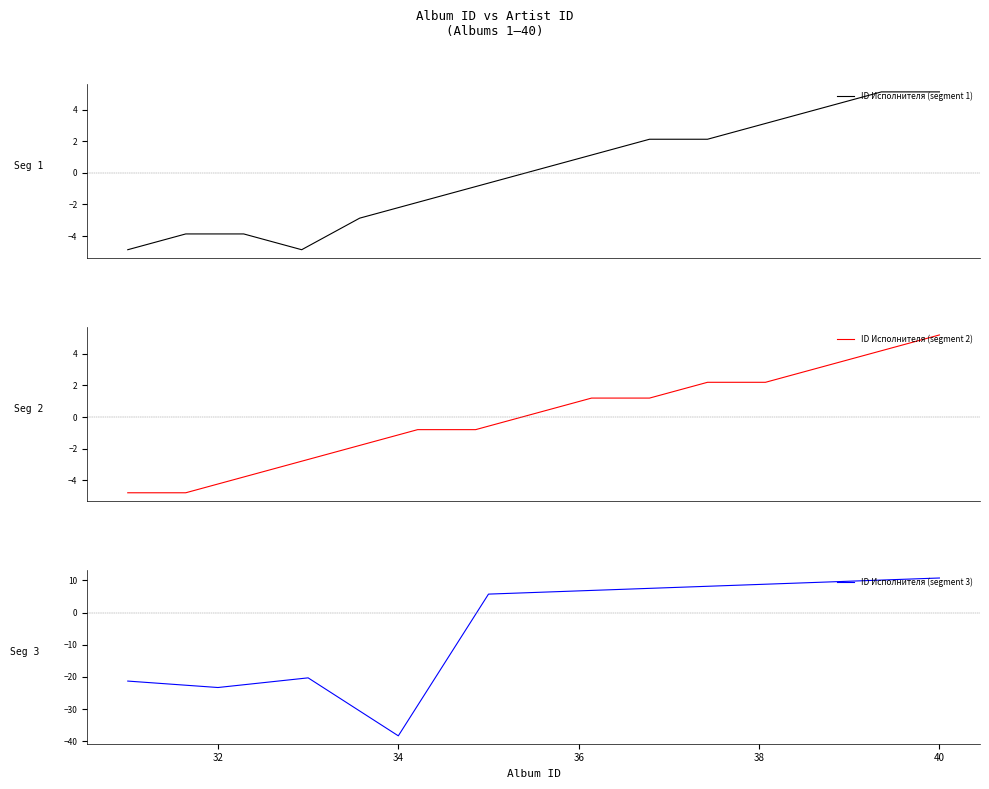

What is the minimum value for ID Исполнителя (segment 1)?

-4.9